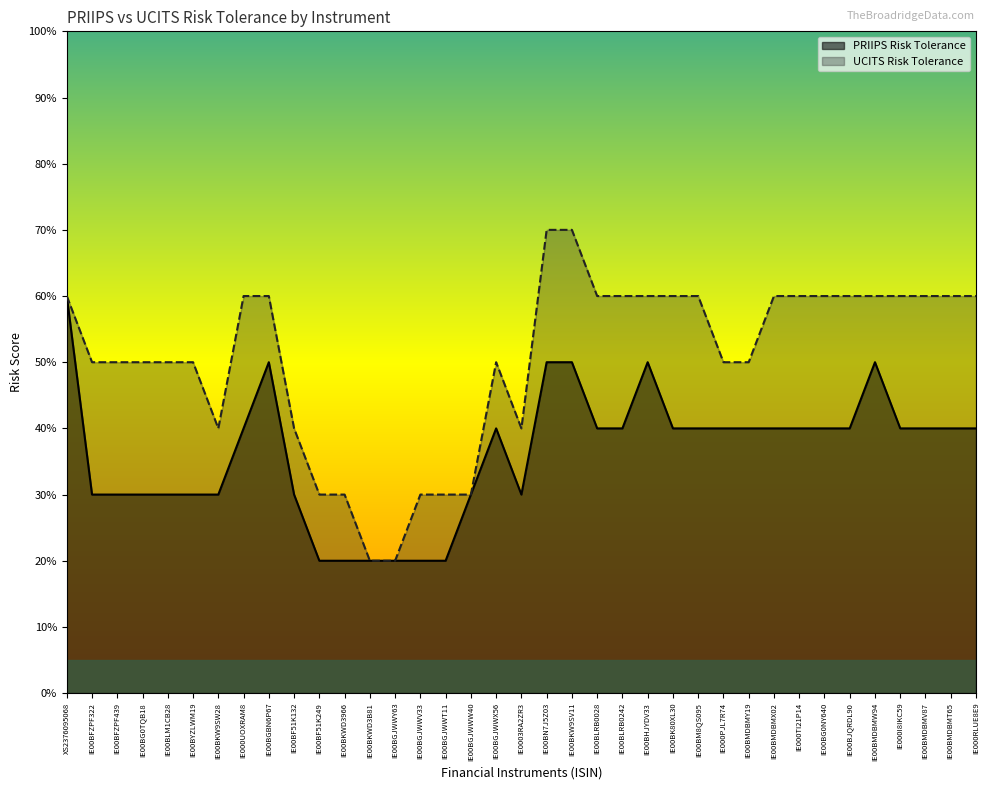

Which category has the highest value across all series?

IE00BN7J5Z03